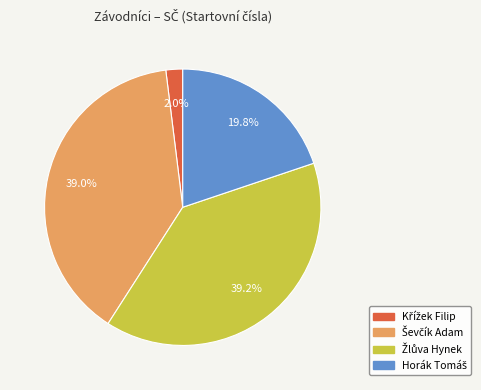

Does any single category account for the majority?

No